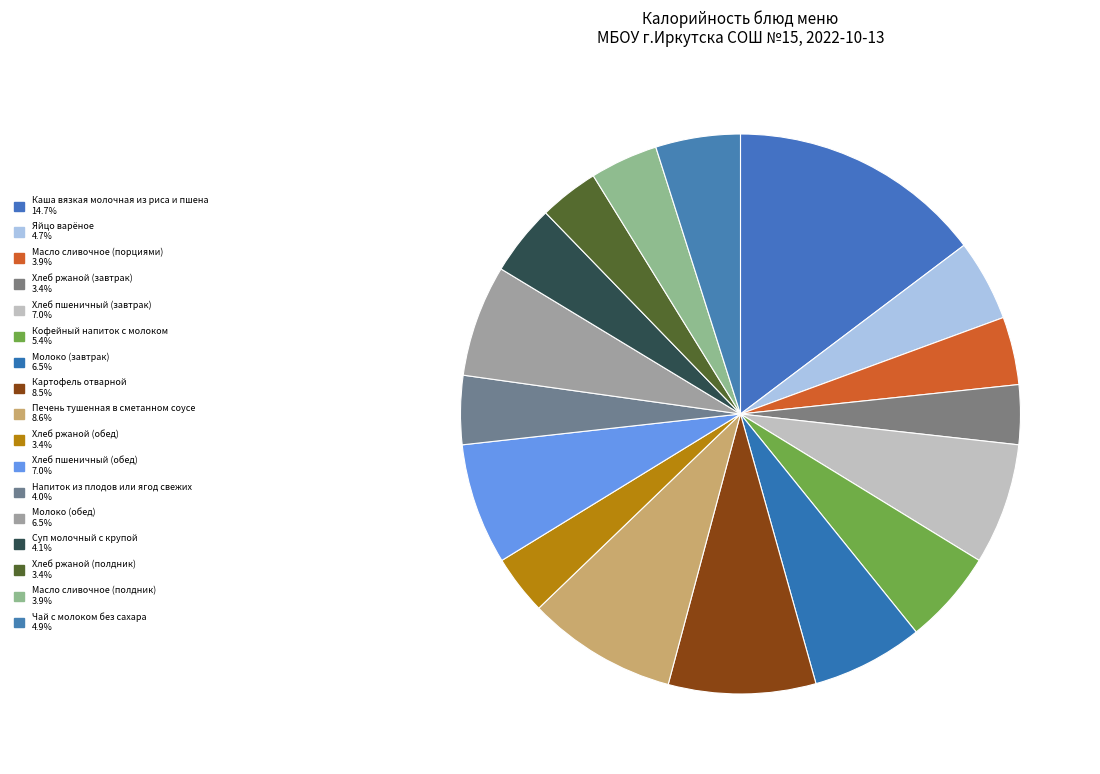

How many segments does this pie chart have?

17